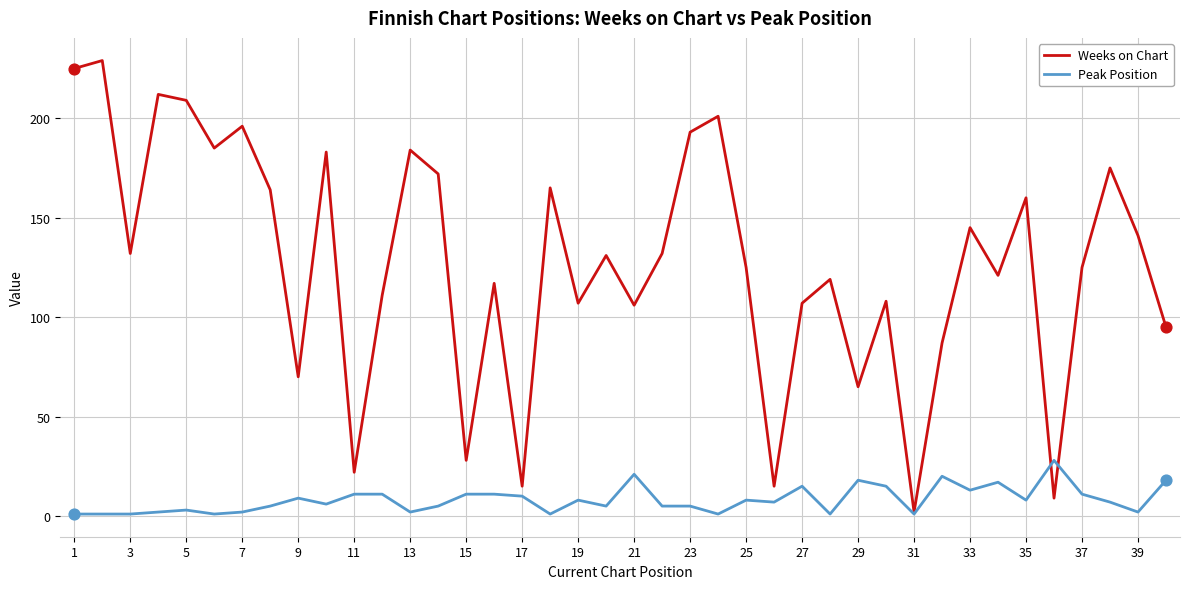

Which series has the widest spread of values?

Weeks on Chart